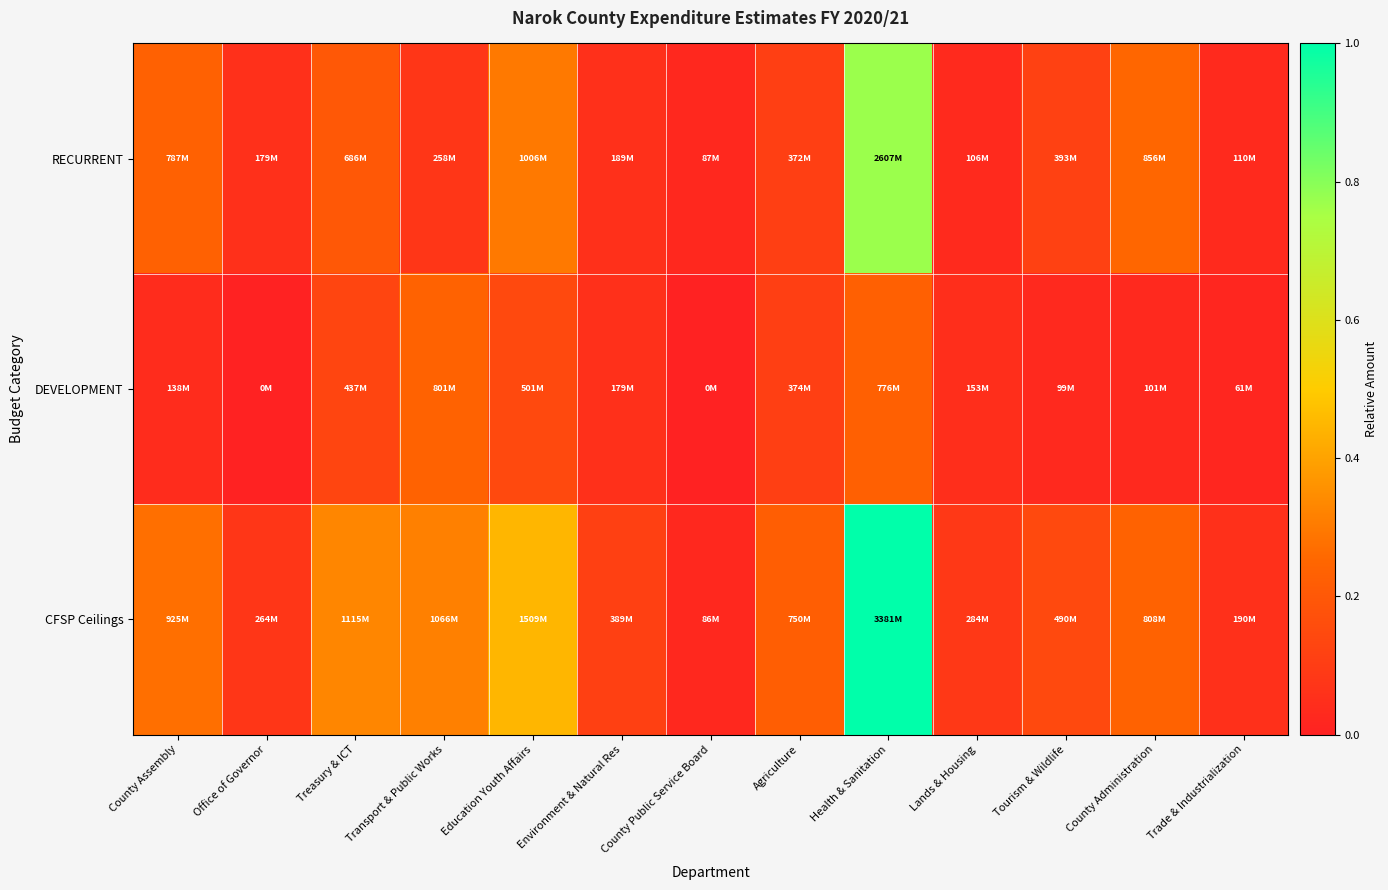

At how many categories does at least one series exceed 0?

13